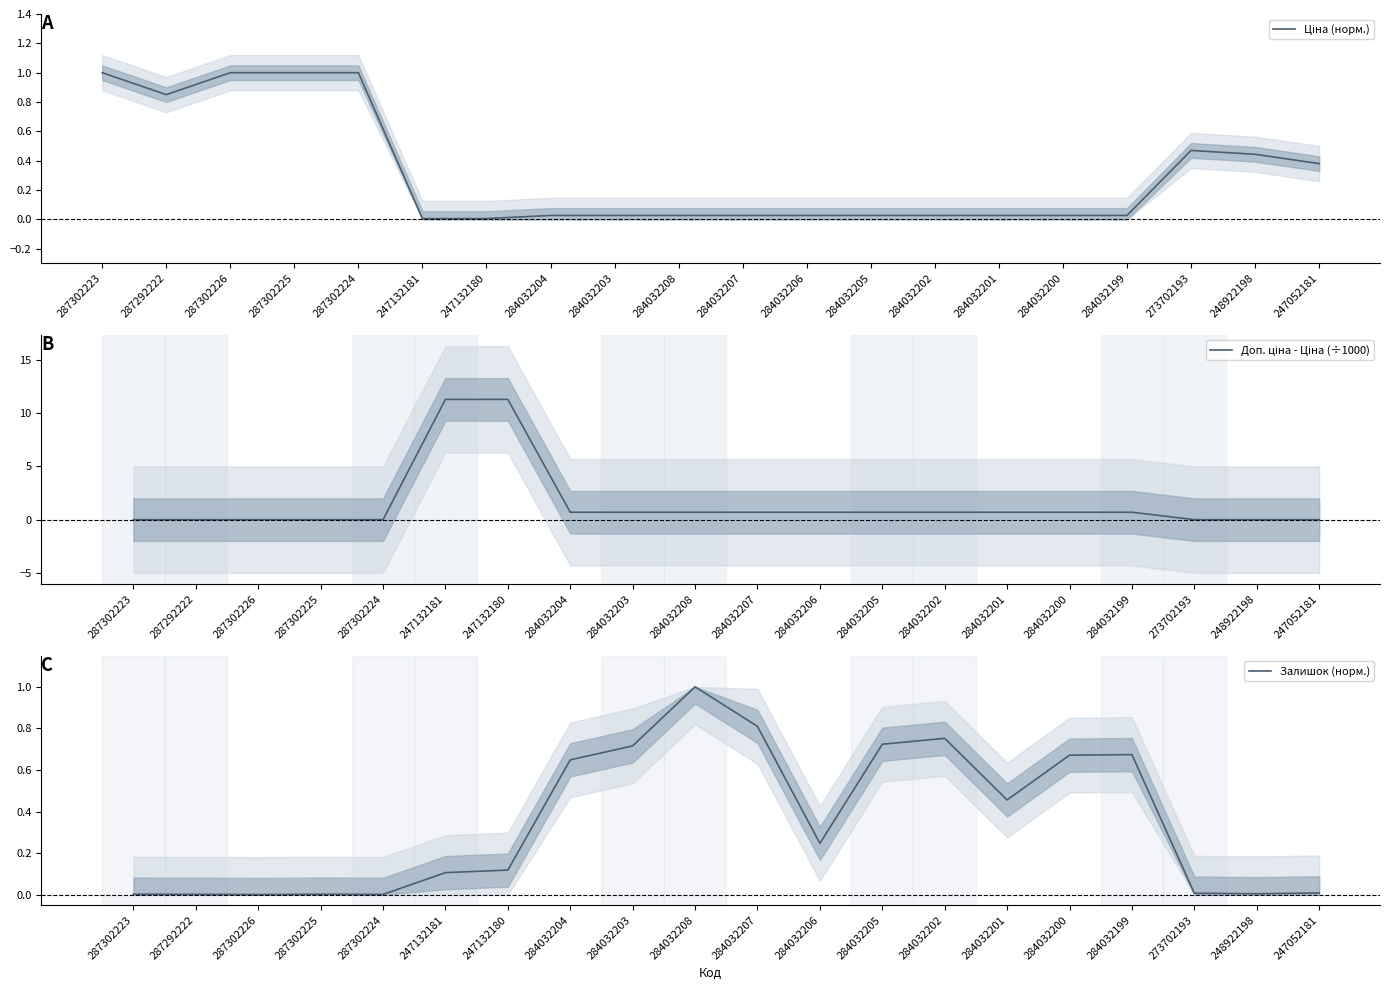

Where do Доп. ціна - Ціна (÷1000) and Ціна (норм.) first cross each other?

287302224 and 247132181